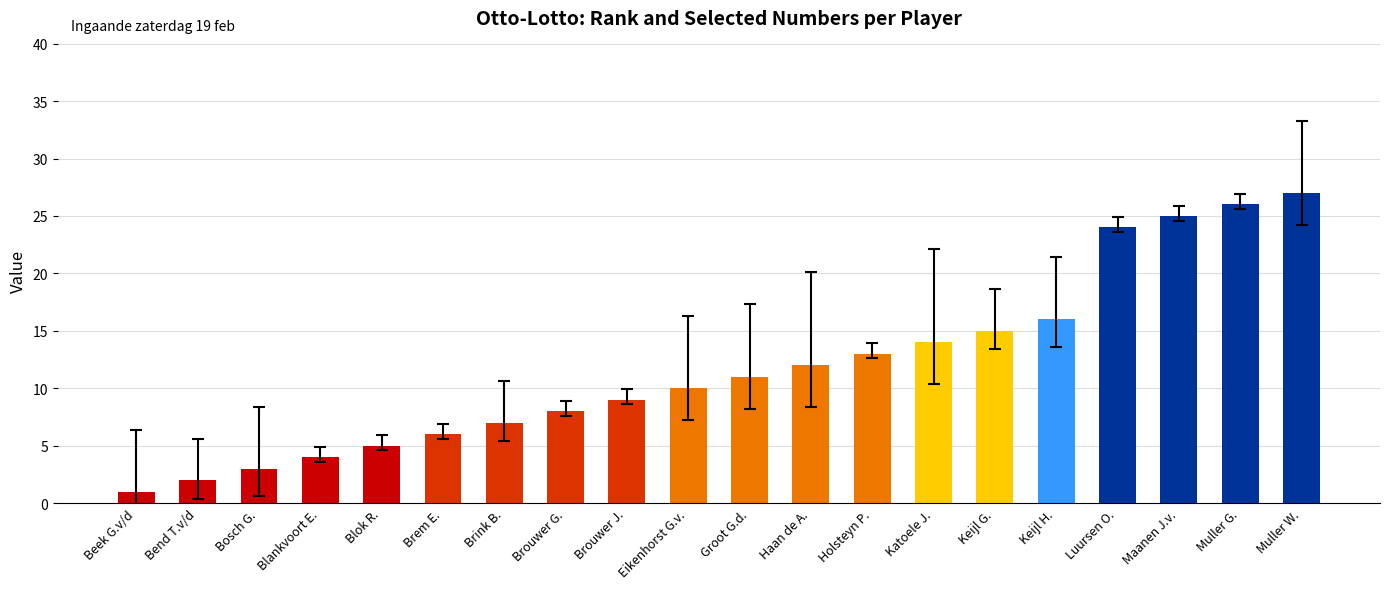

Between Keijl G. and Bosch G., which is larger?

Keijl G.